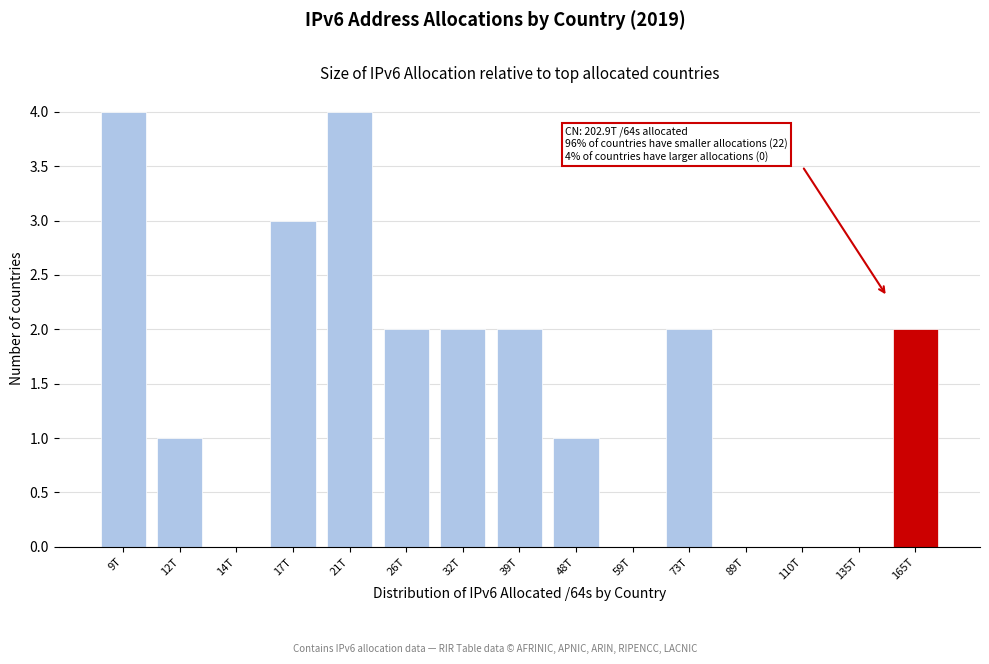

Reading right to left, extract all data points from this chart.

165T=2	135T=0	110T=0	89T=0	73T=2	59T=0	48T=1	39T=2	32T=2	26T=2	21T=4	17T=3	14T=0	12T=1	9T=4